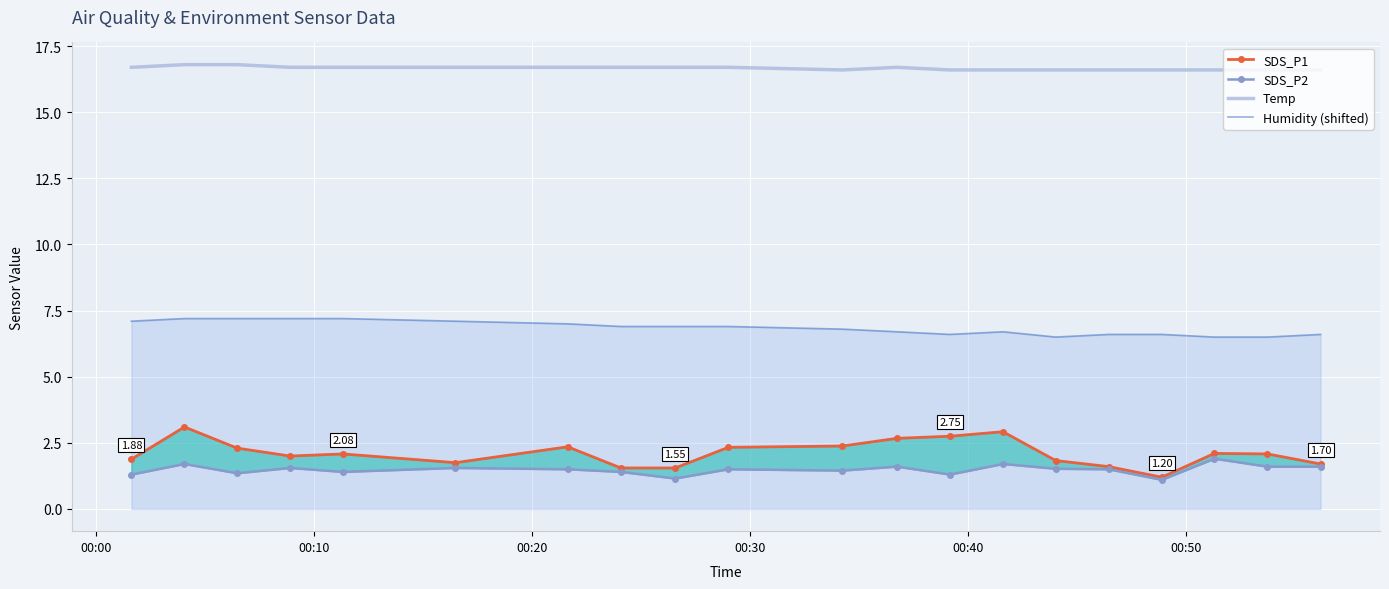

True or false: Humidity (shifted) and Temp cross at least once.

False